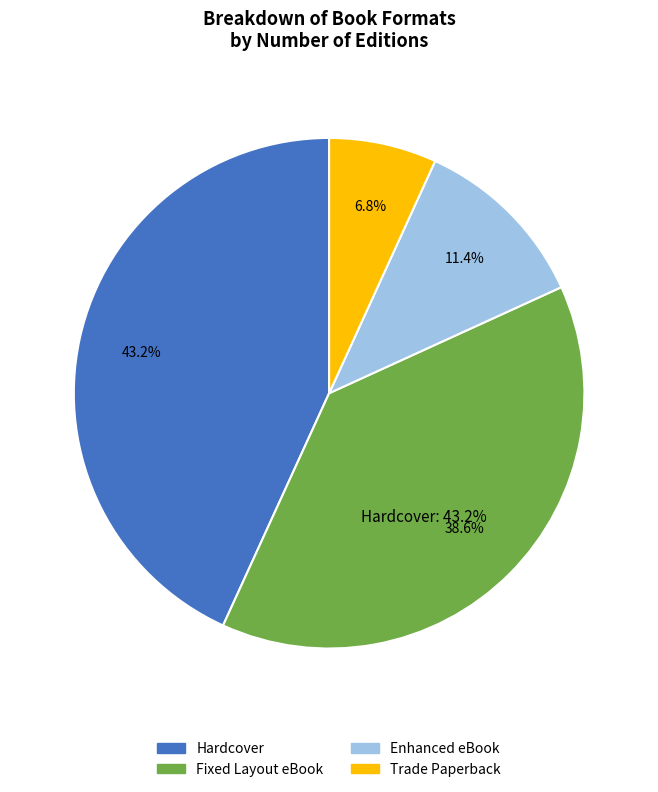

What percentage is the Enhanced eBook slice, to the nearest percent?

11%